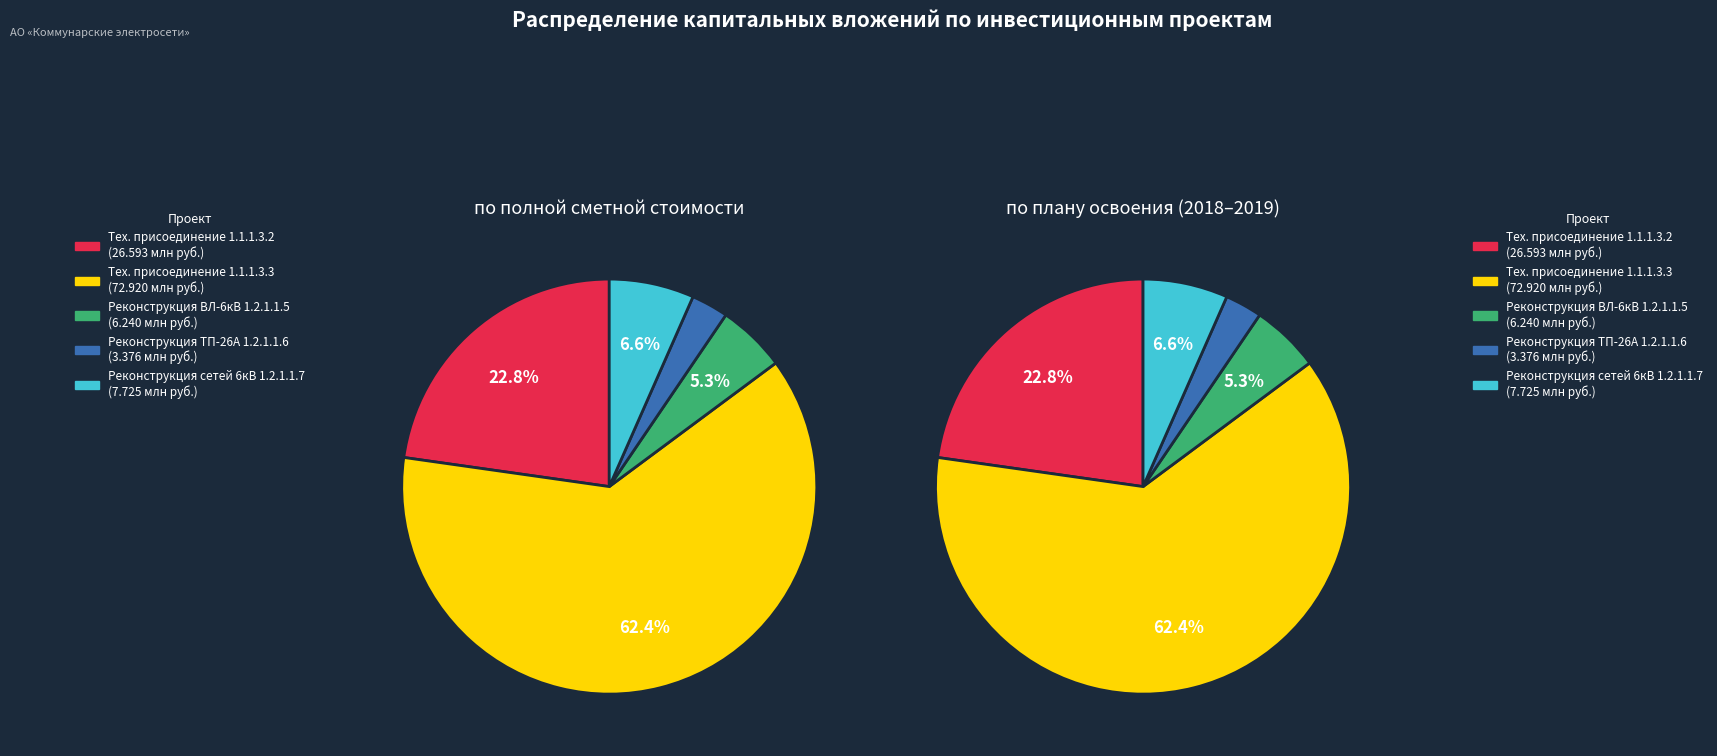

Rank the categories by value from lowest to highest.

Реконструкция ТП-26А (1.2.1.1.6), Реконструкция ВЛ-6кВ (1.2.1.1.5), Реконструкция сетей 6кВ (1.2.1.1.7), Технологическое присоединение (1.1.1.3.2), Технологическое присоединение (1.1.1.3.3)